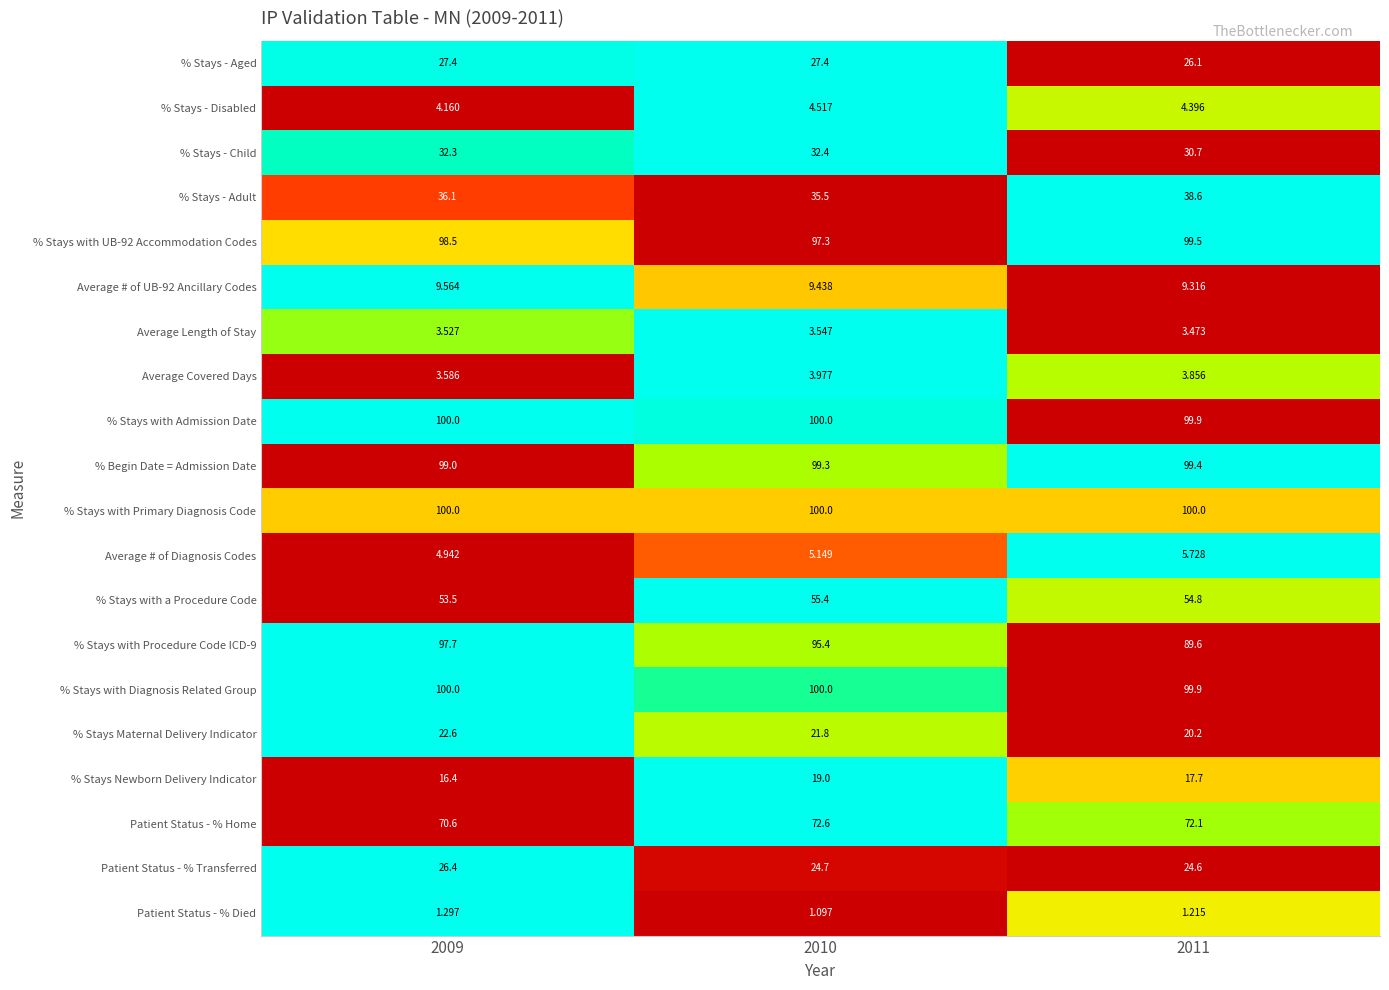

Which series changed the most between 2009 and 2010?

% Stays Newborn Delivery Indicator